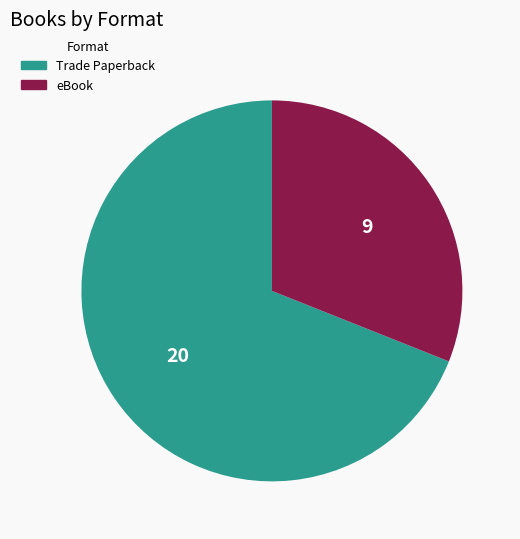

Approximately how many times larger is the value at eBook compared to Trade Paperback?

0.5